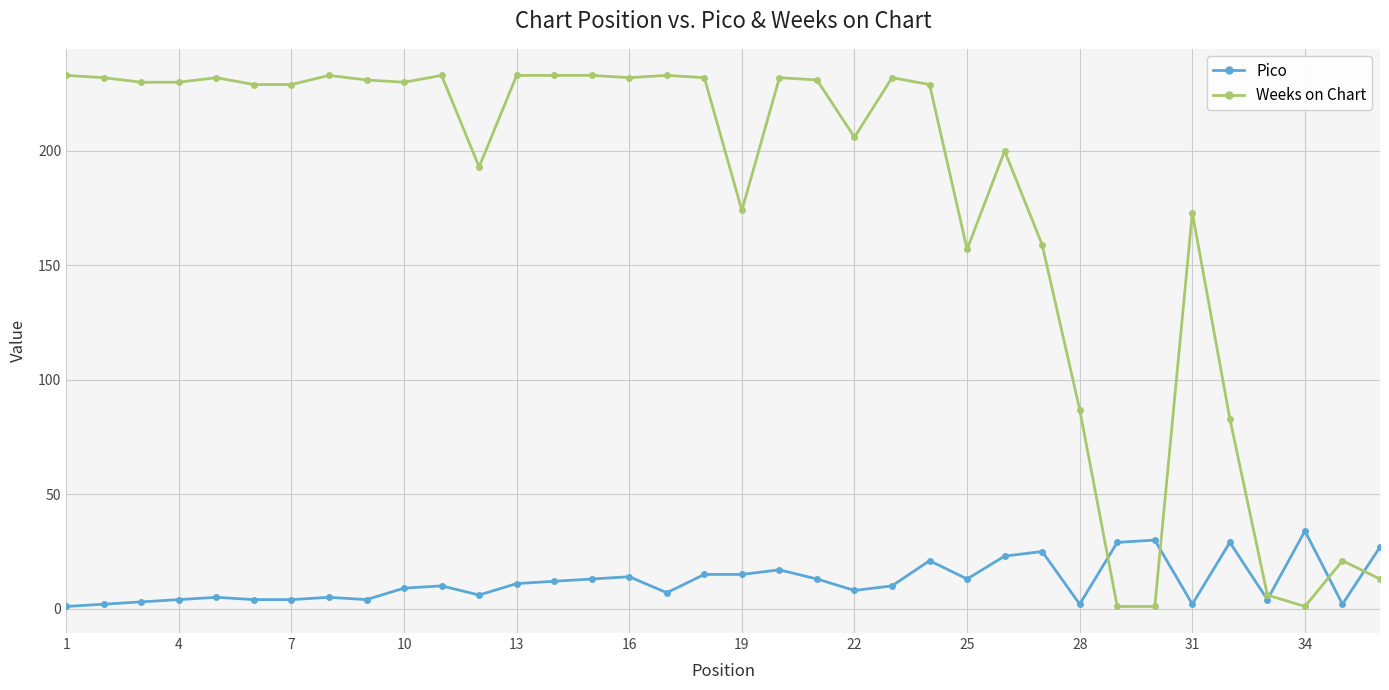

Does the chart display data point markers on the line(s)?

Yes